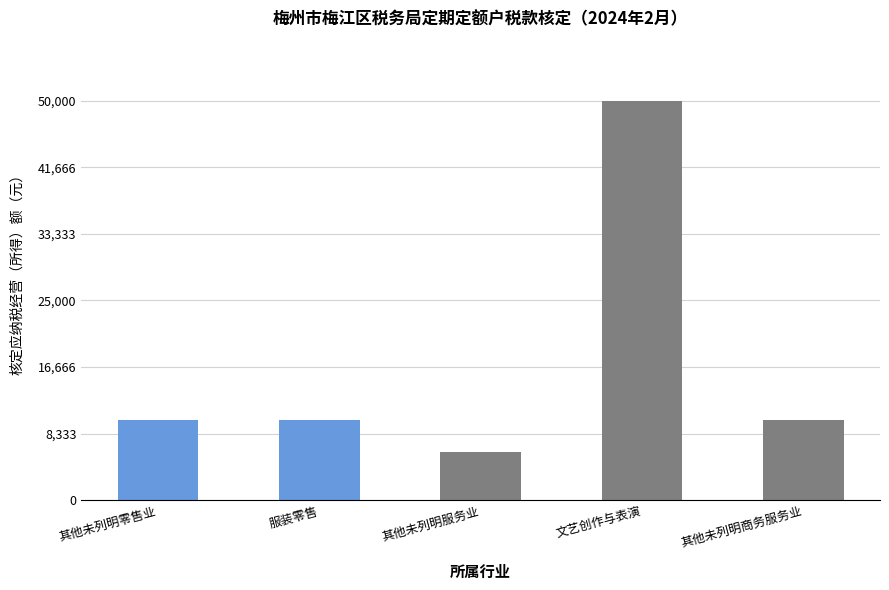

What is the ratio of the value at 其他未列明商务服务业 to the value at 其他未列明服务业?

1.7